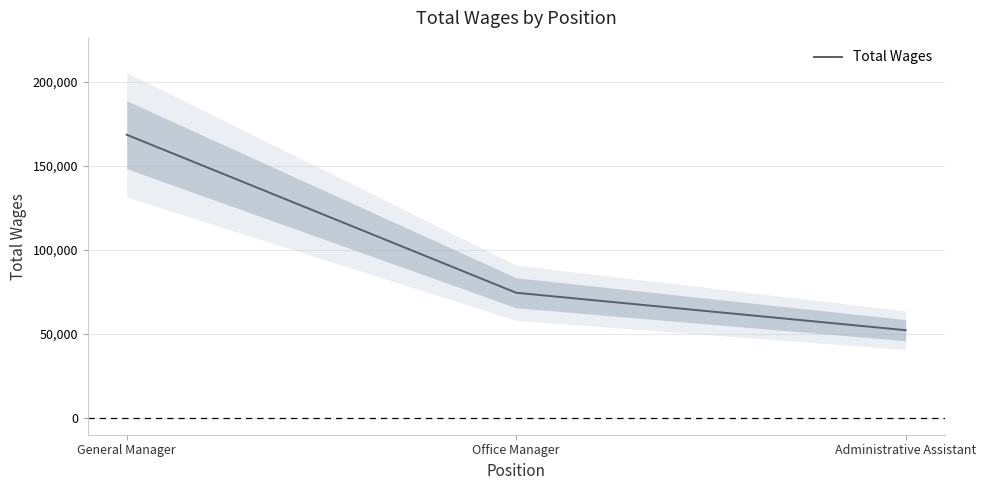

What is the value of the 2nd point from the left?

74429